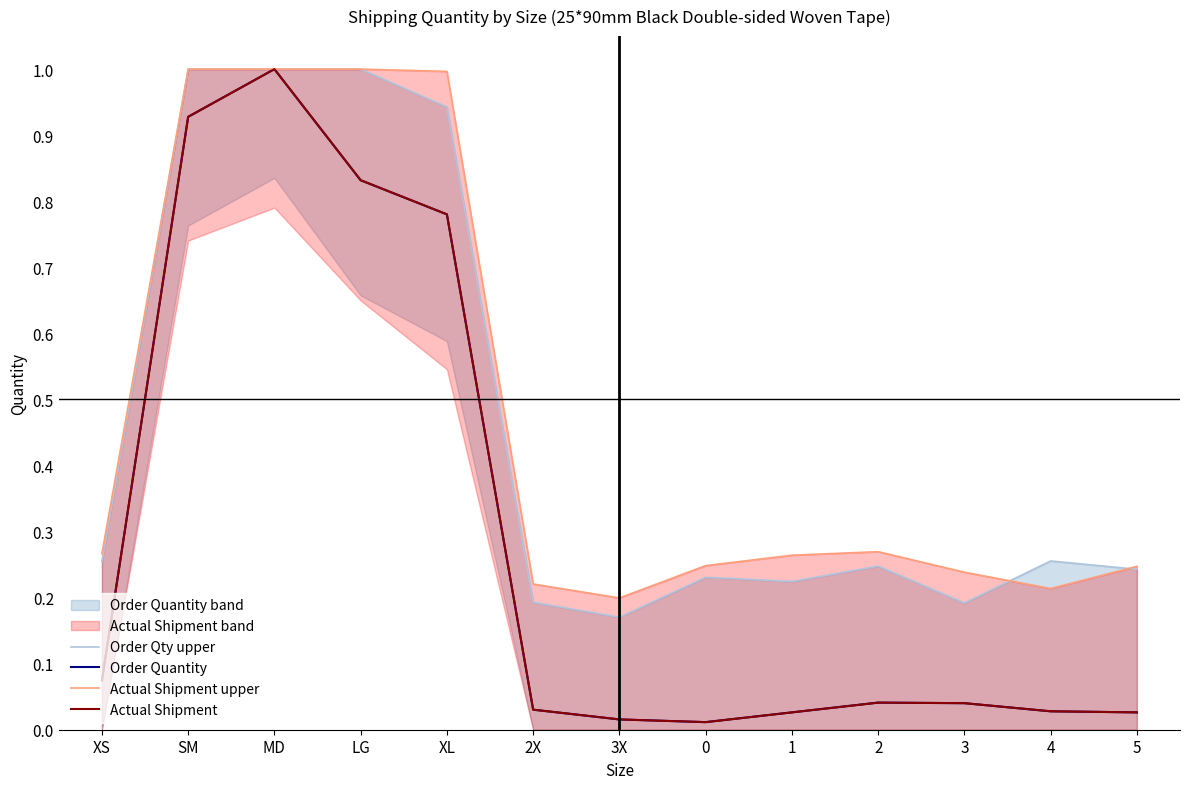

At which category is the sum across all series the highest?

MD